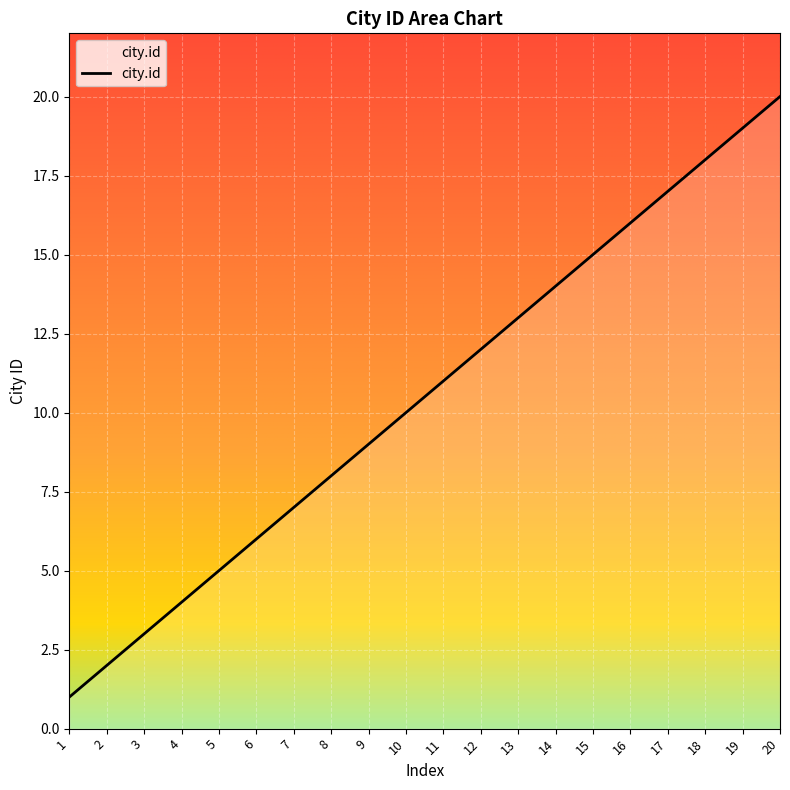

Which has a higher value, 6 or 14?

14